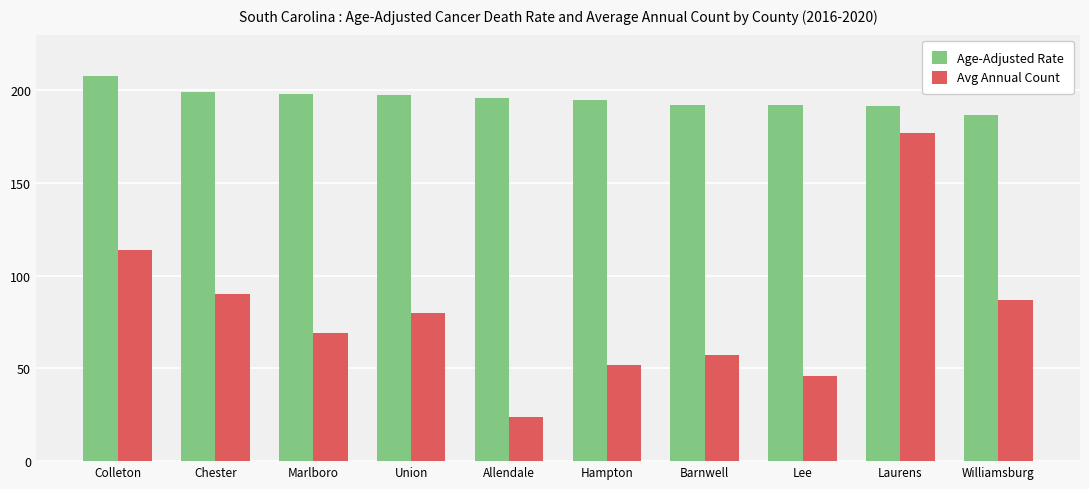

At how many categories does at least one series exceed 152?

10